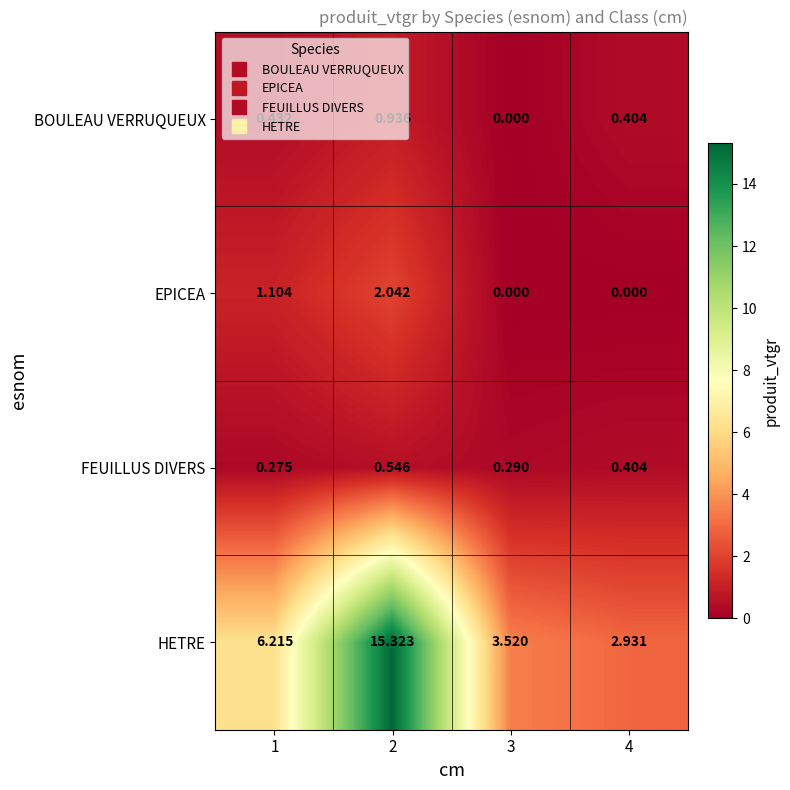

Which series has the largest range (max minus min)?

HETRE